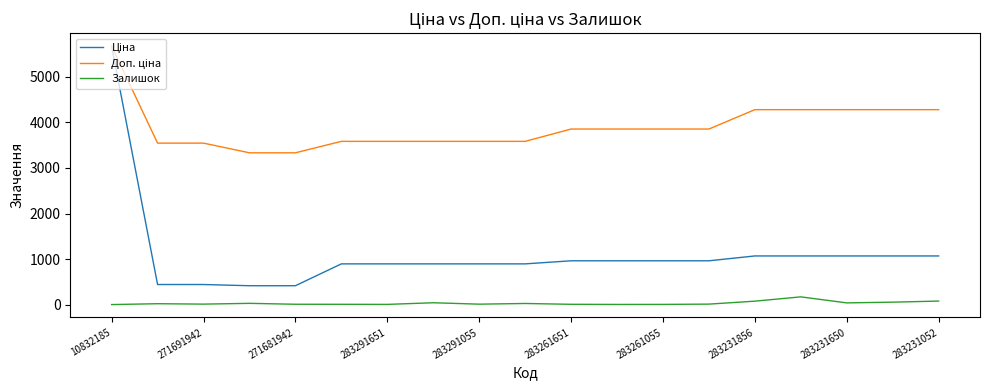

What is the greatest value displayed?

5673.8